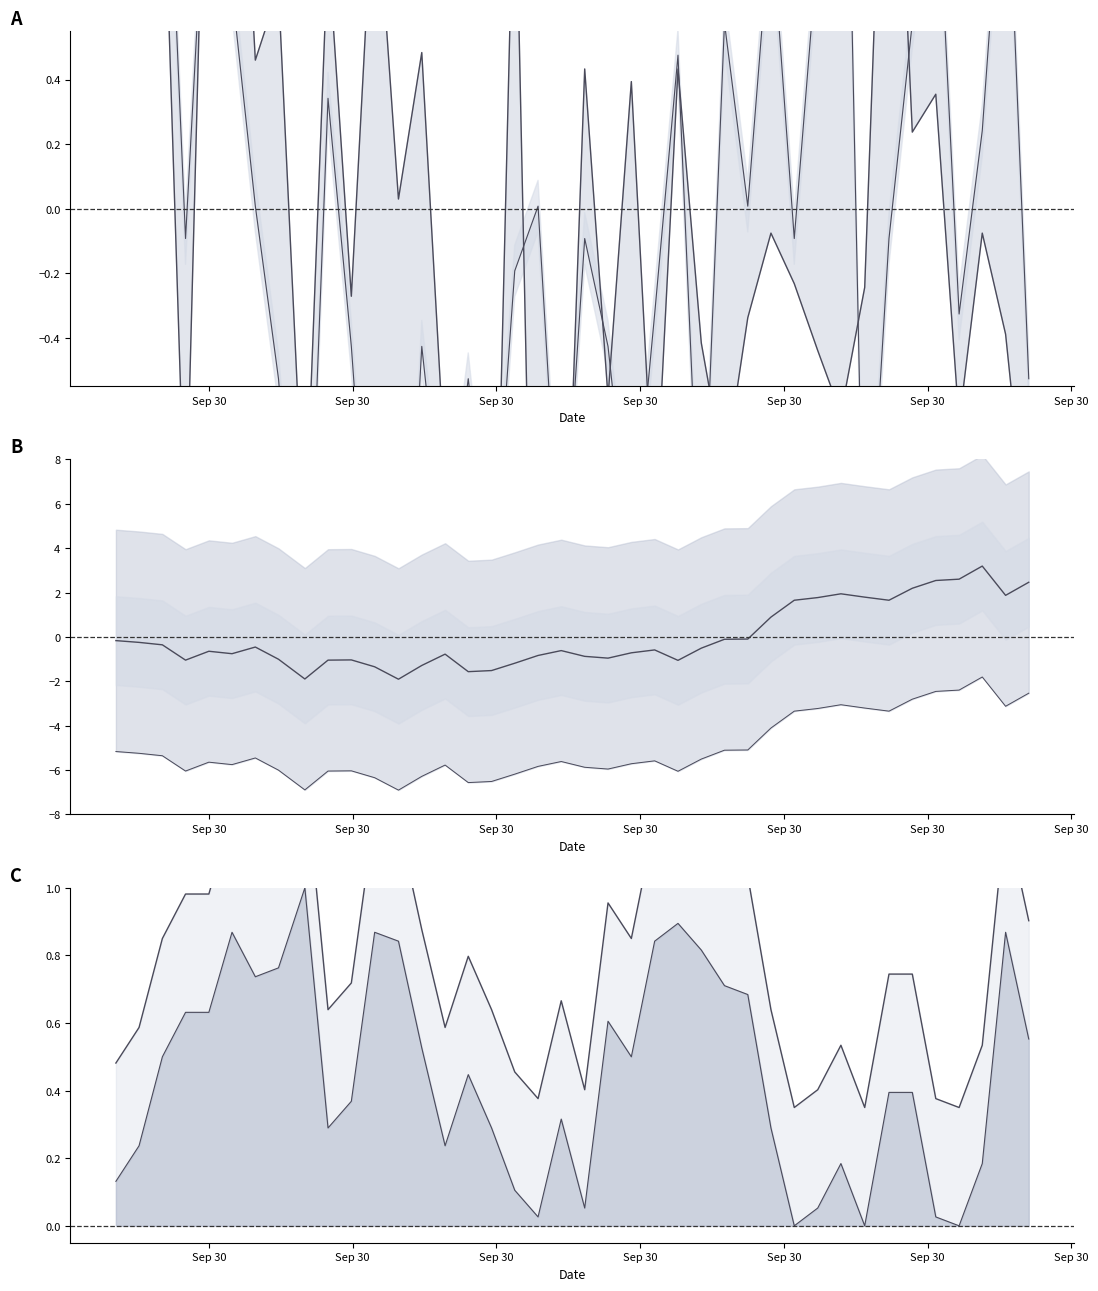

How many series are shown in this chart?

4